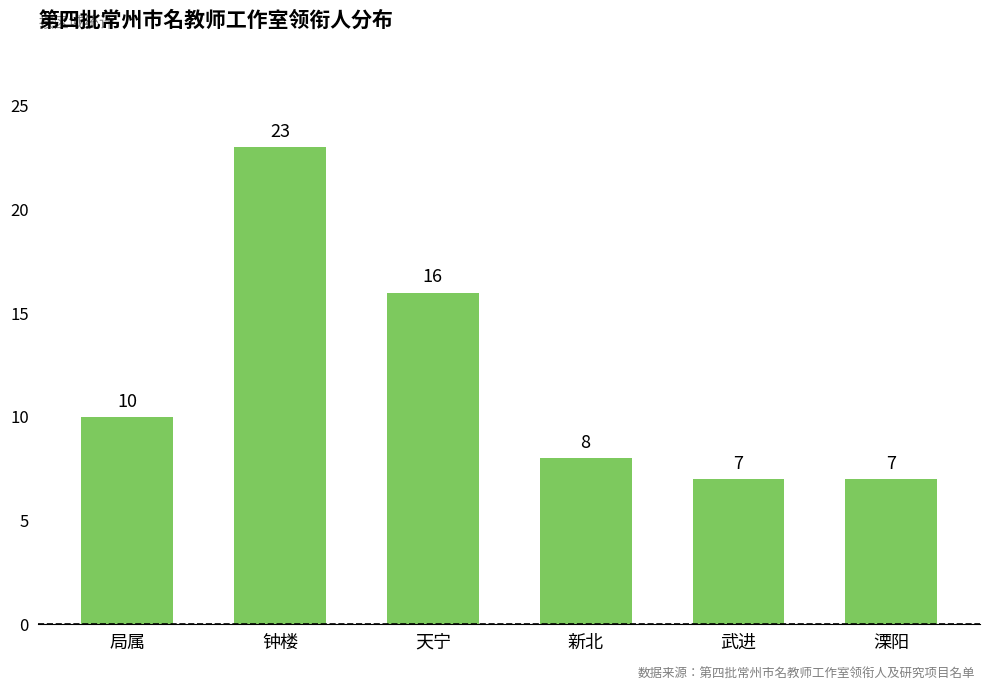

What is the difference between the maximum and minimum values?

16